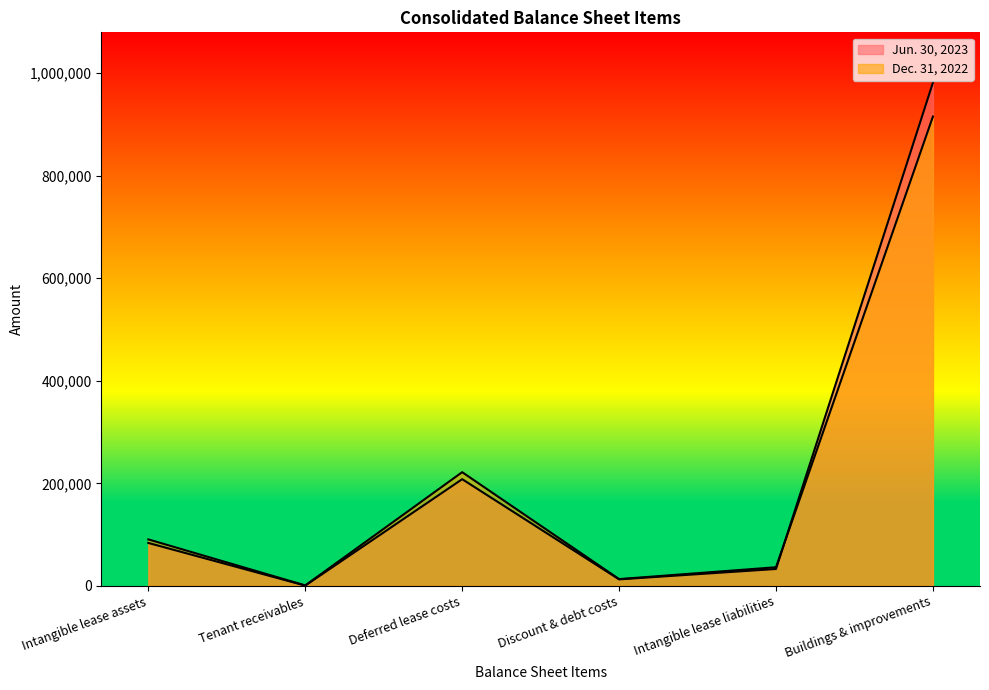

What is the average value of the Dec. 31, 2022 series?

213030